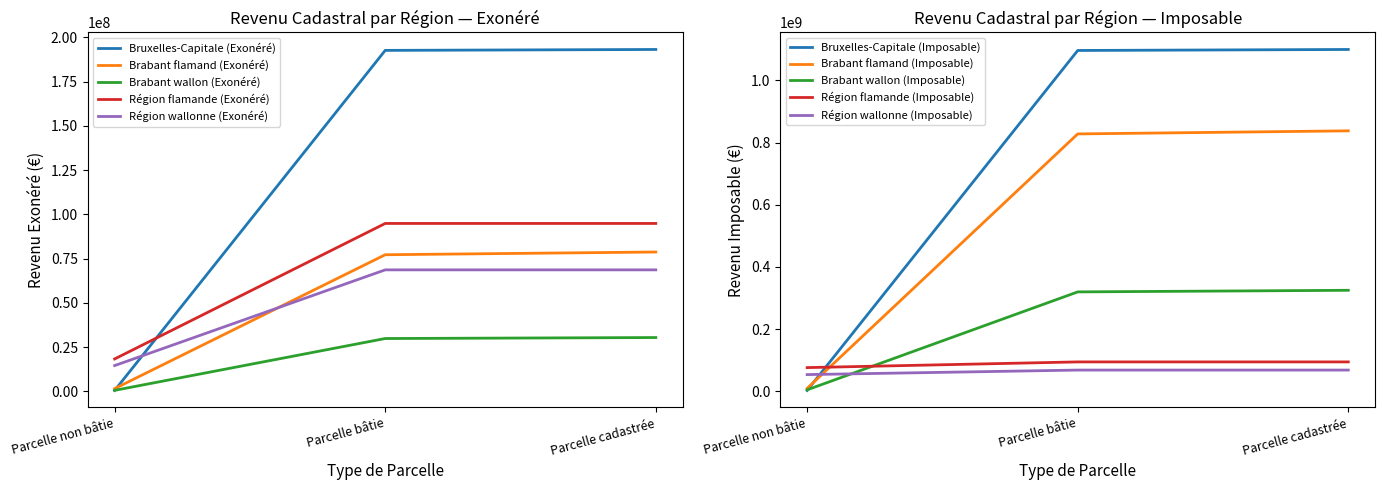

Rank the categories by Région wallonne (Exonéré) value from highest to lowest.

Parcelle bâtie, Parcelle cadastrée, Parcelle non bâtie